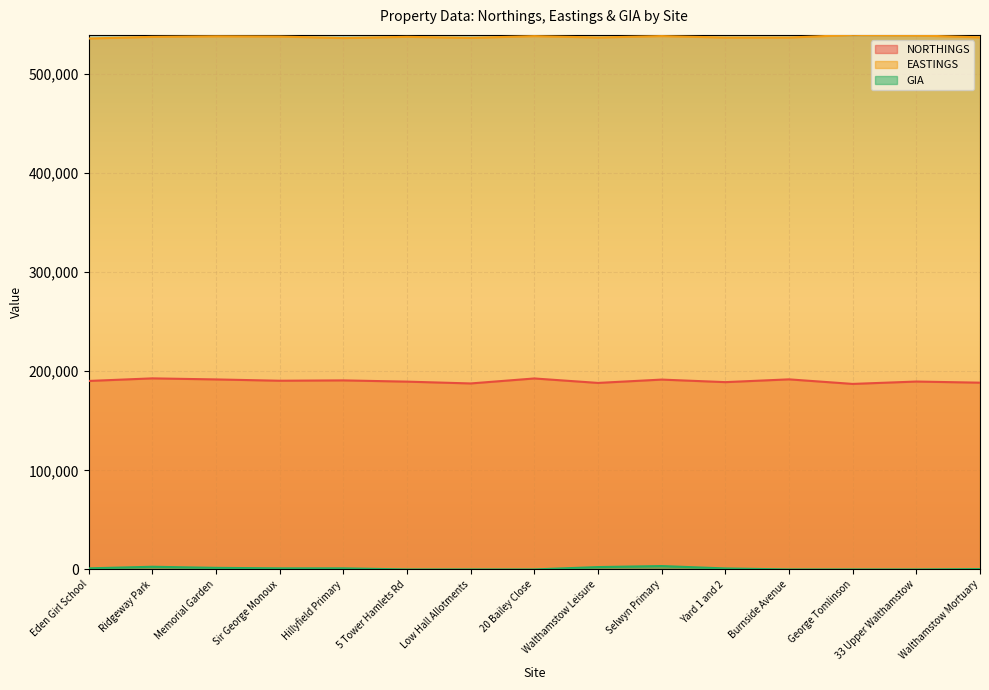

Between Selwyn Primary and Yard 1 and 2, which is larger?

Selwyn Primary